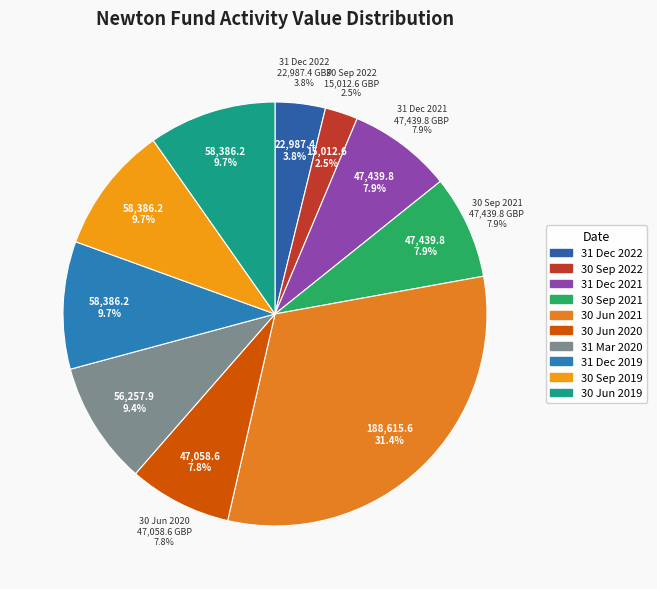

What is the smallest slice in the pie chart?

30 Sep 2022